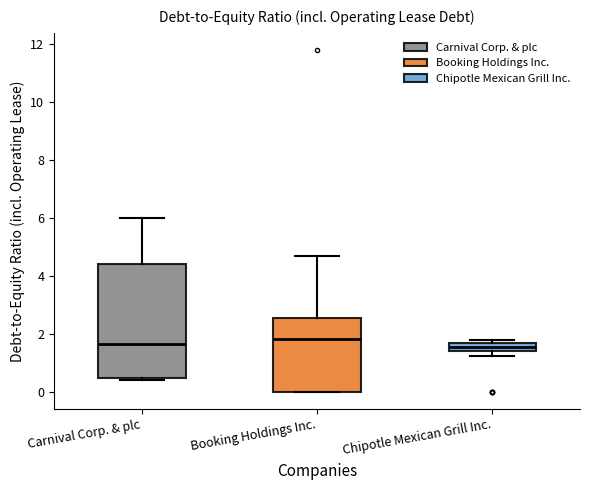

Reading left to right, transcribe this box plot: for each box, give where its median line is, the range the box spans, and where its two whiskers end, as read against the y-axis. The values are not printed on the chart, so give them approximately, as read against the axis.

Carnival Corp. & plc: median 1.6, box 0.4 to 4.4, whiskers 0.4 (just below the box's lower edge) to 6.0
Booking Holdings Inc.: median 1.8, box 0.0 to 2.6, whiskers 0.0 to 4.6
Chipotle Mexican Grill Inc.: median 1.6 (inside the box), box 1.4 to 1.6, whiskers 1.2 to 1.8